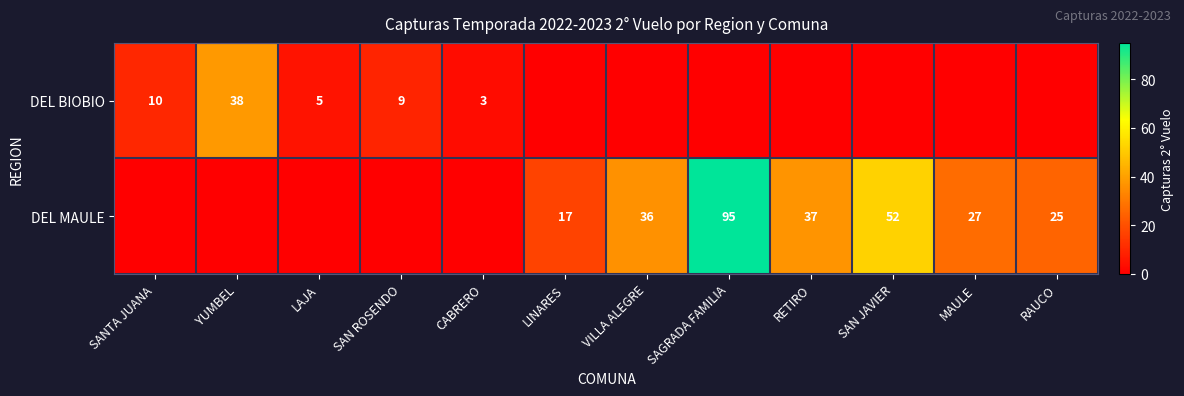

The DEL MAULE series shows 95 at SAGRADA FAMILIA. True or false?

True